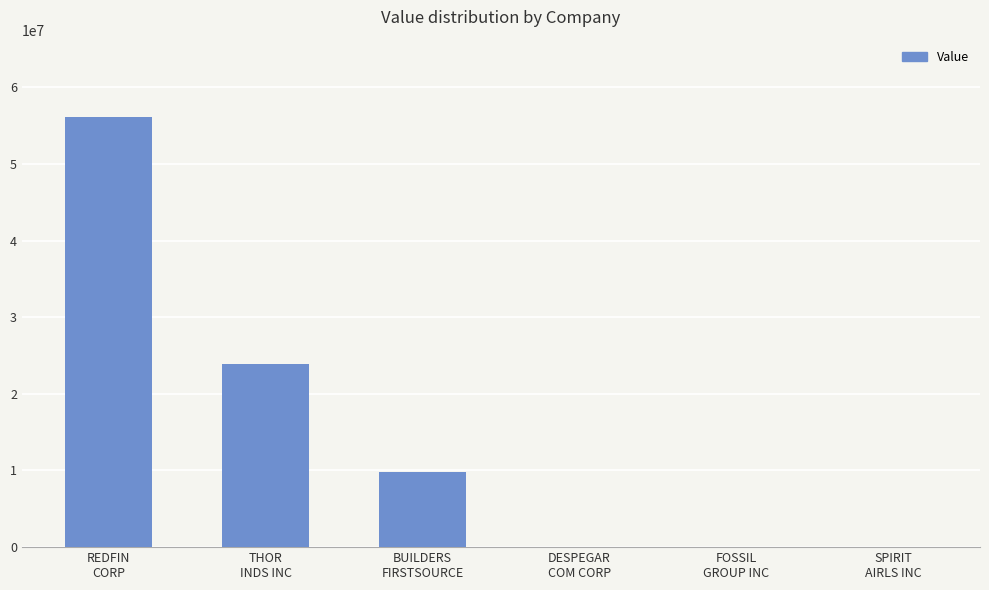

True or false: the data shows 23932000 at THOR
INDS INC.

True